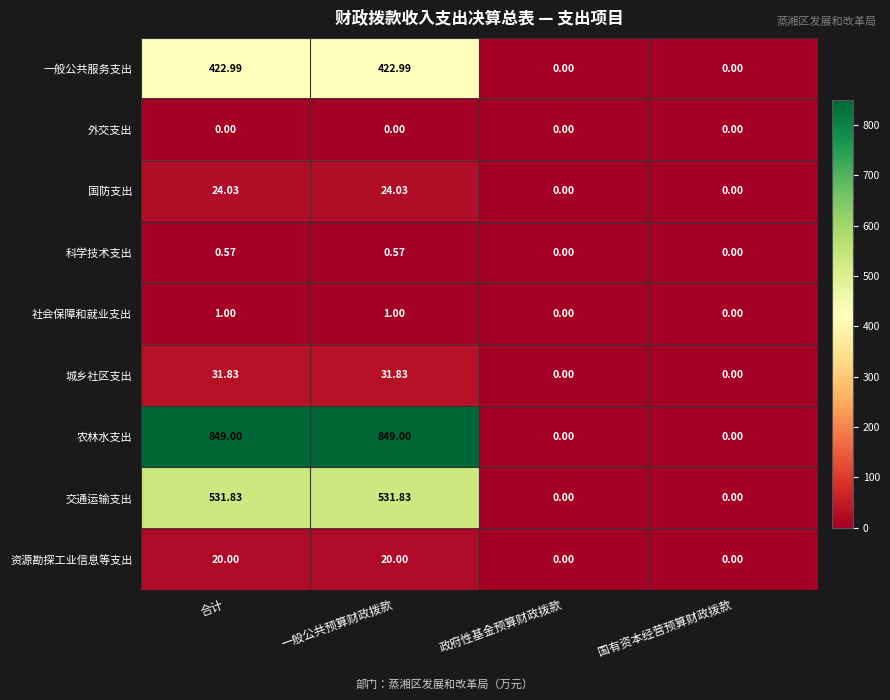

Between 一般公共预算财政拨款 and 国有资本经营预算财政拨款, which series saw the biggest shift?

农林水支出